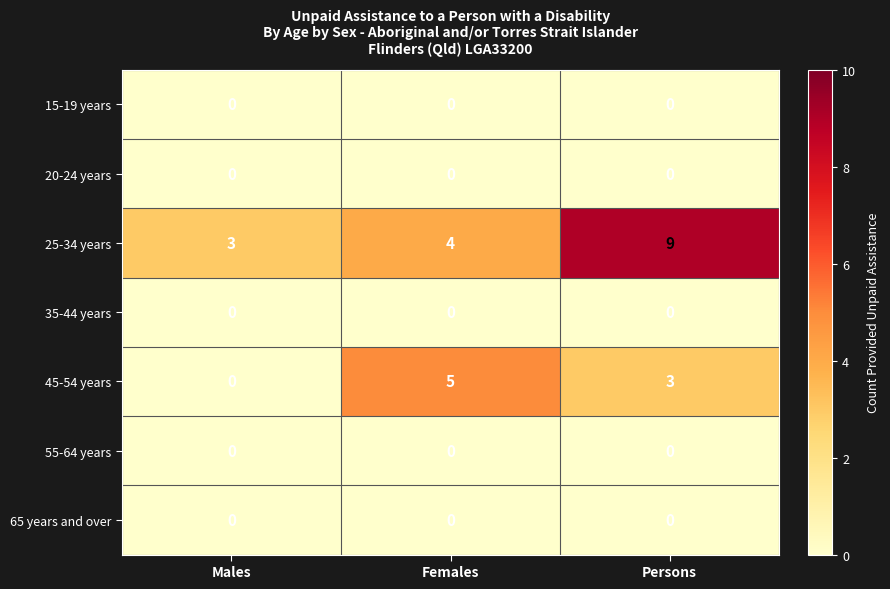

What is the total value across all series at Males?

3